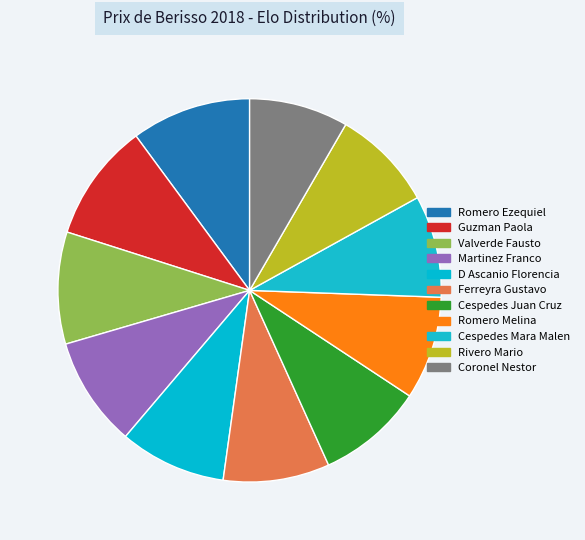

How many slices are in this pie chart?

11